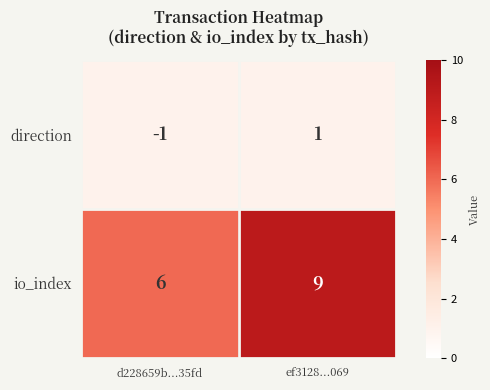

How many positive values does the direction series have?

1